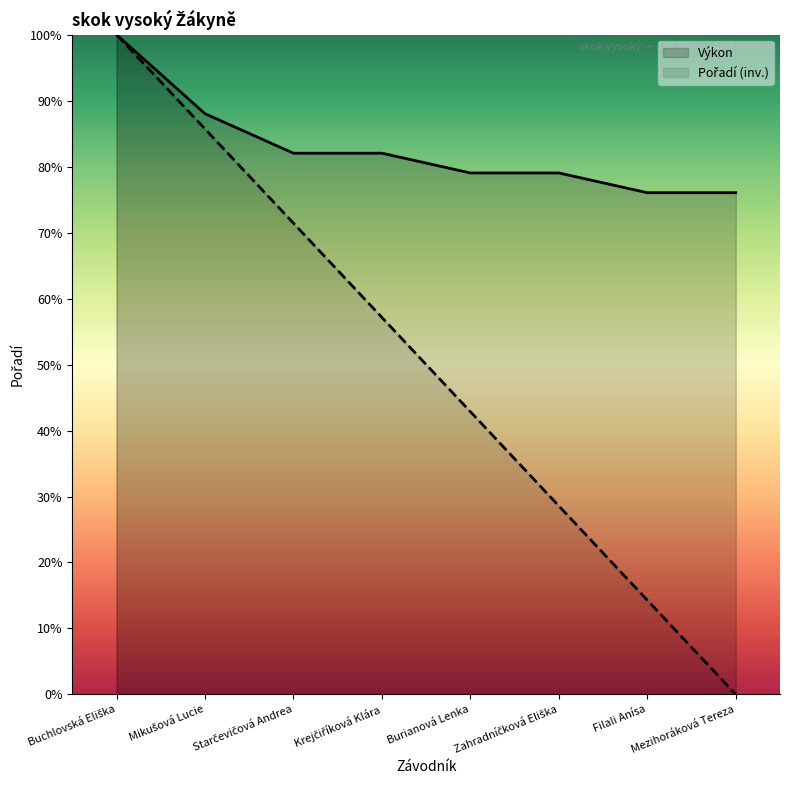

List the series in order of their overall mean, lowest first.

Pořadí, Výkon